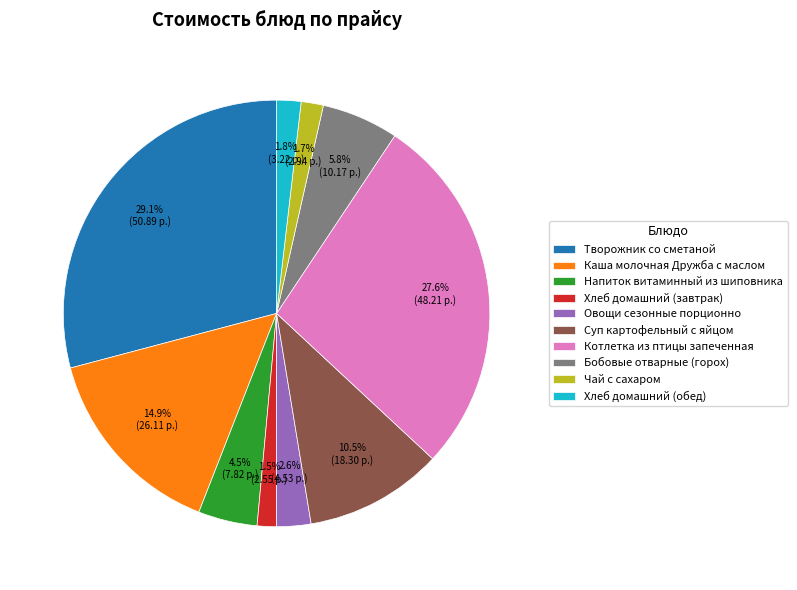

Which slice is the largest?

Творожник со сметаной